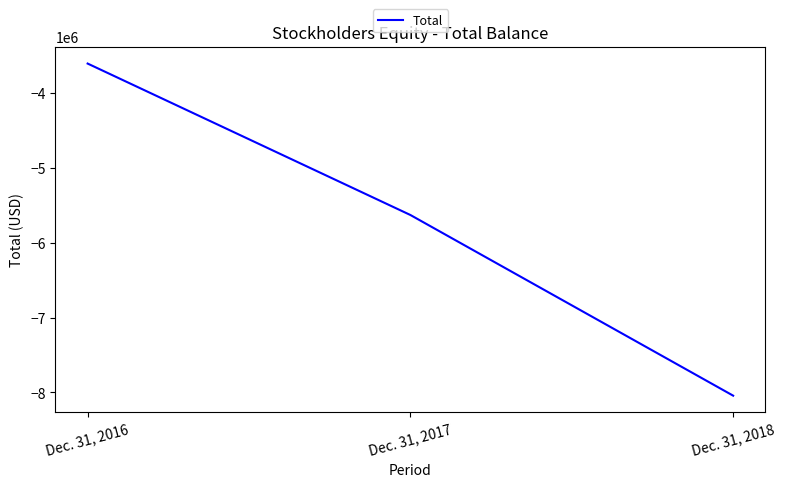

Which category has the highest value across all series?

Dec. 31, 2016